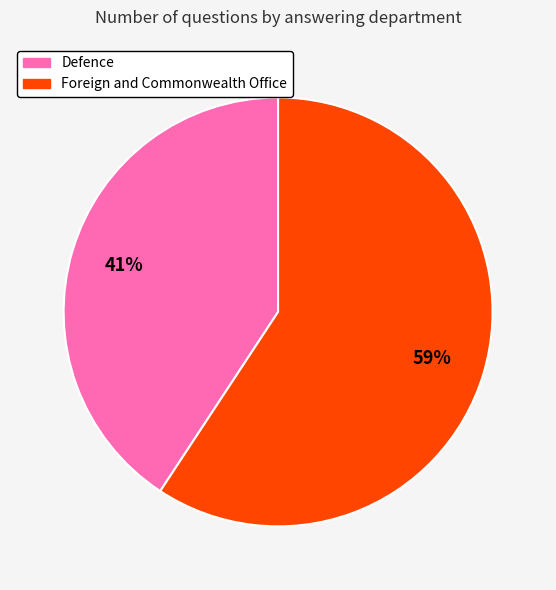

Is the sum of Defence and Foreign and Commonwealth Office greater than half?

Yes